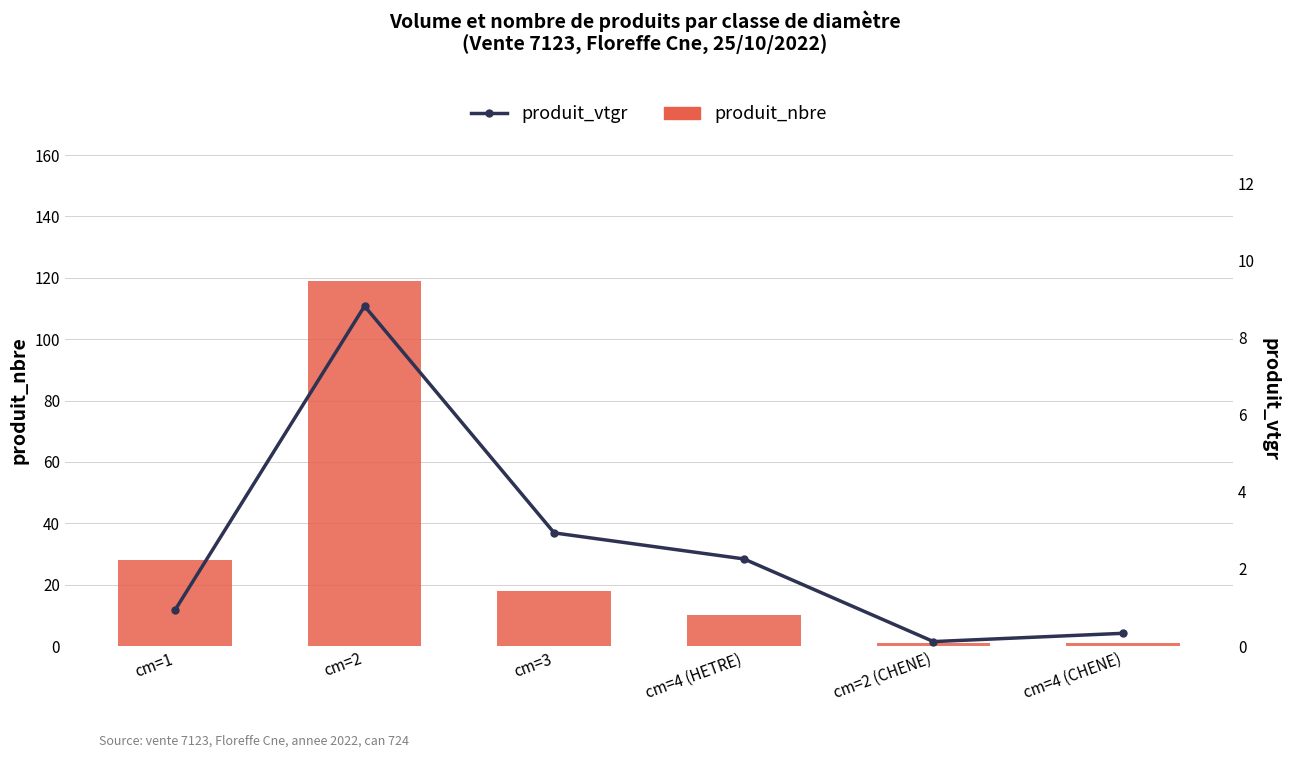

What is the label of the 1st bar from the left?

cm=1